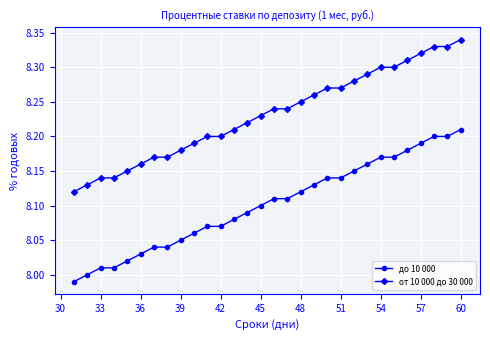

True or false: от 10 000 до 30 000 and до 10 000 cross at least once.

False